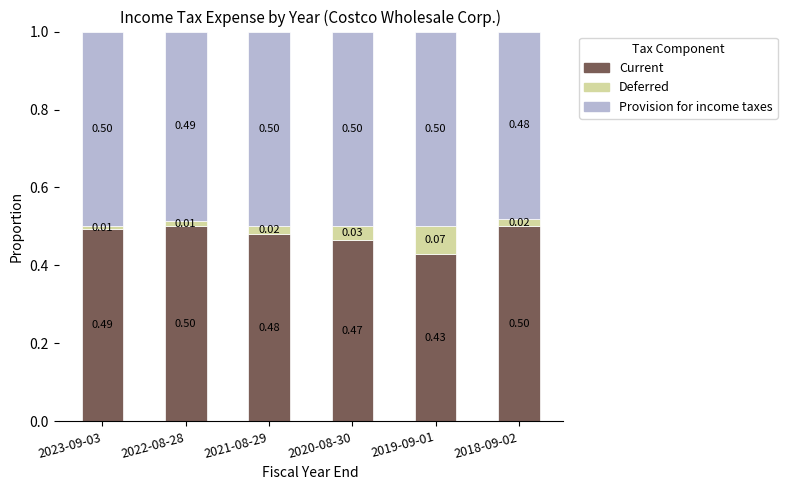

What is the total value across all series at 2019-09-01?

1.0